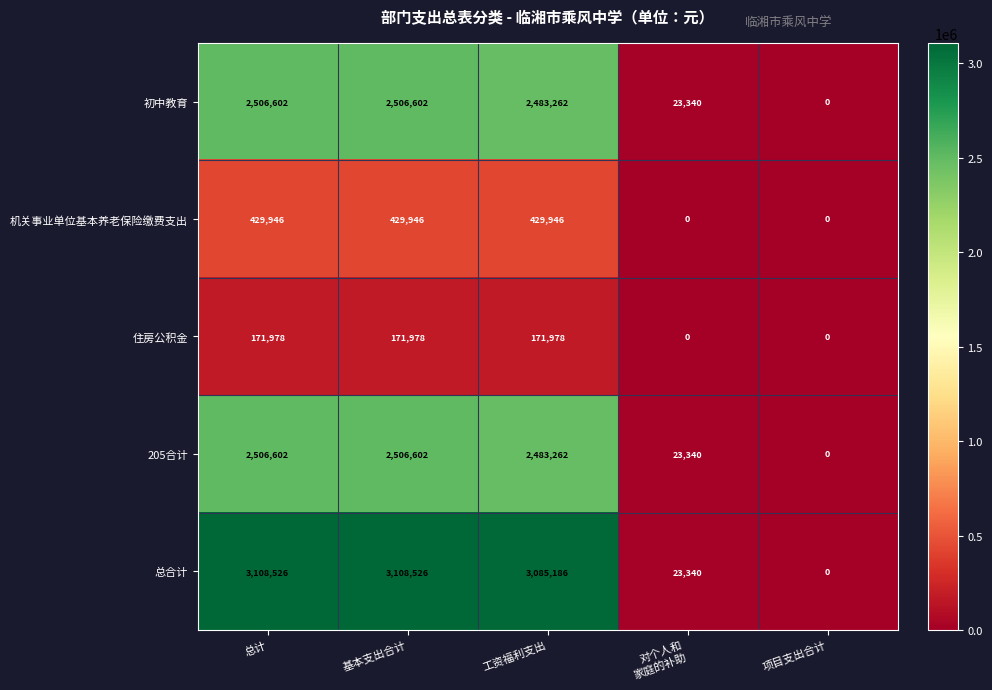

Between 总计 and 项目支出合计, which series saw the biggest shift?

总合计